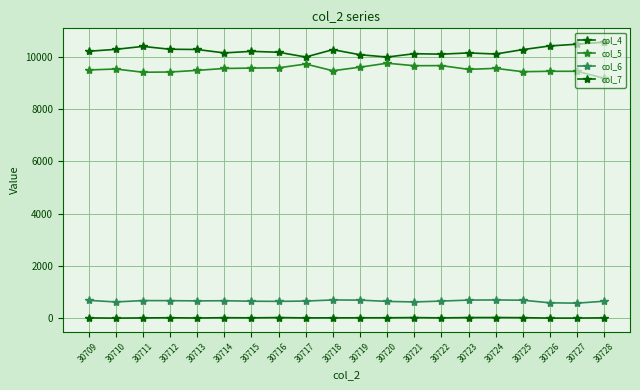

True or false: col_5 and col_7 intersect in this chart.

False